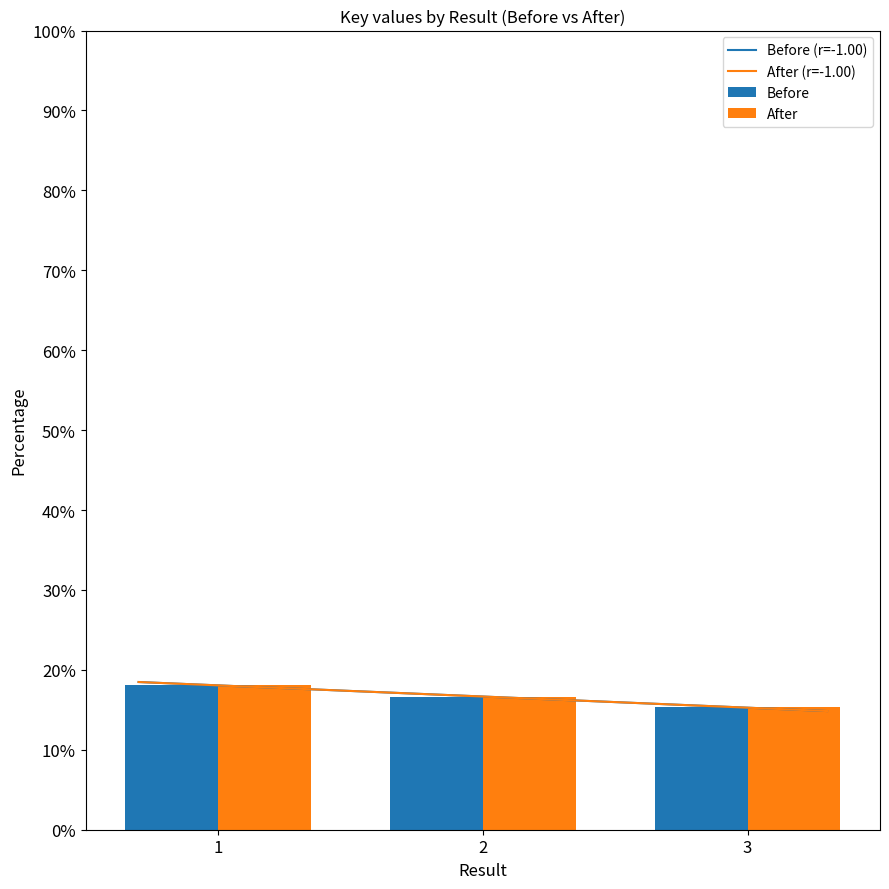

Is the value of Before at 1 greater than the value of After at 1?

No